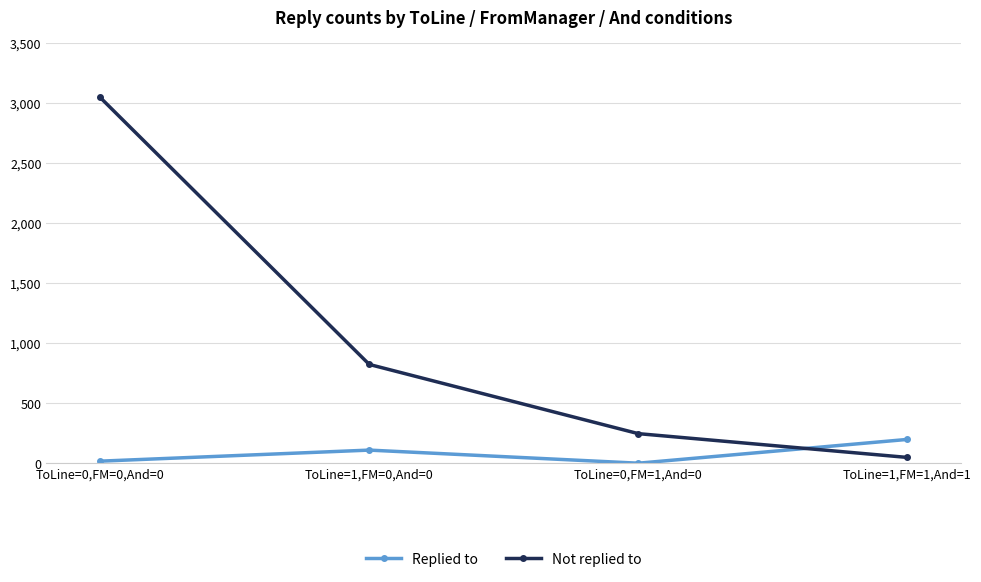

What is the average value of the Not replied to series?

1042